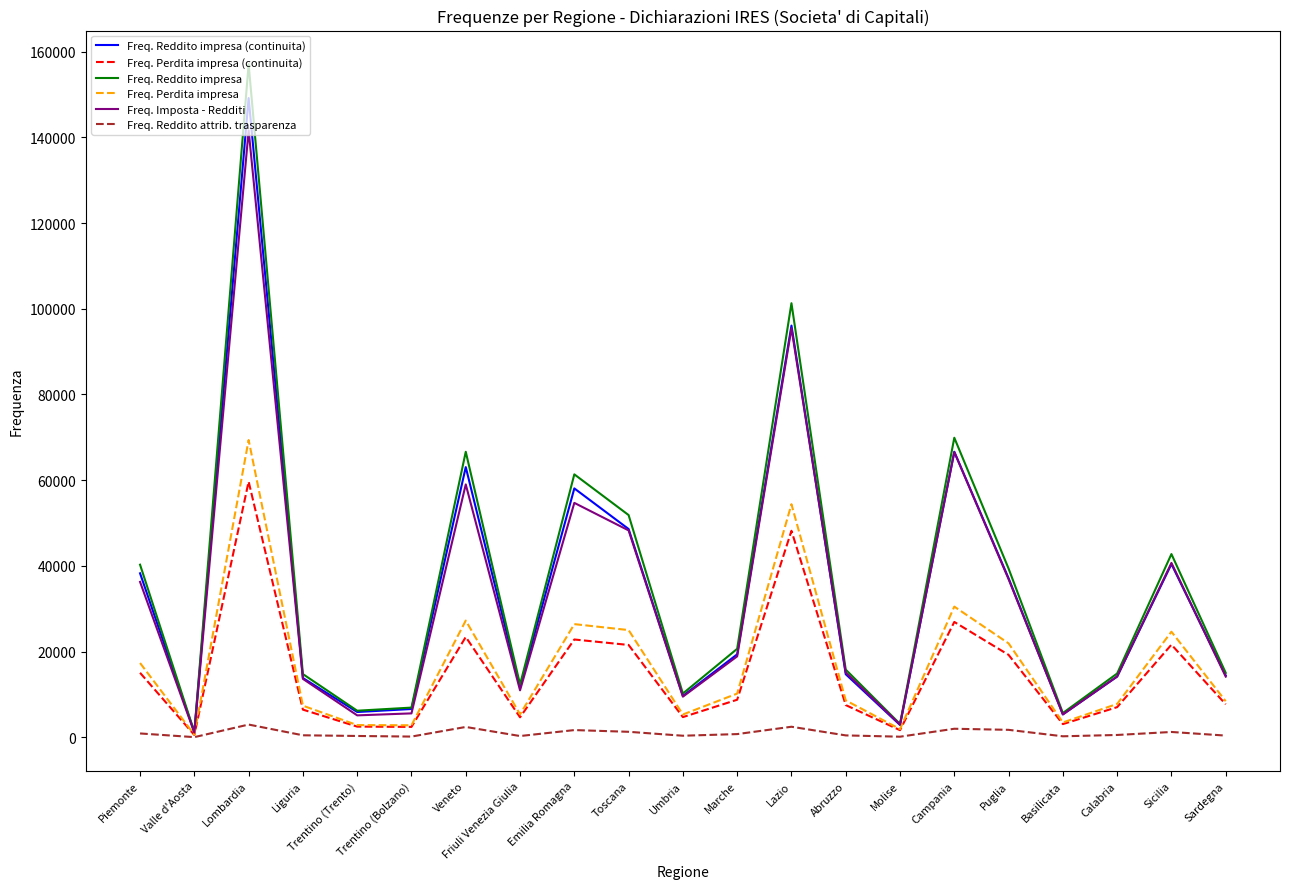

Which series has the largest range (max minus min)?

Freq. Reddito impresa